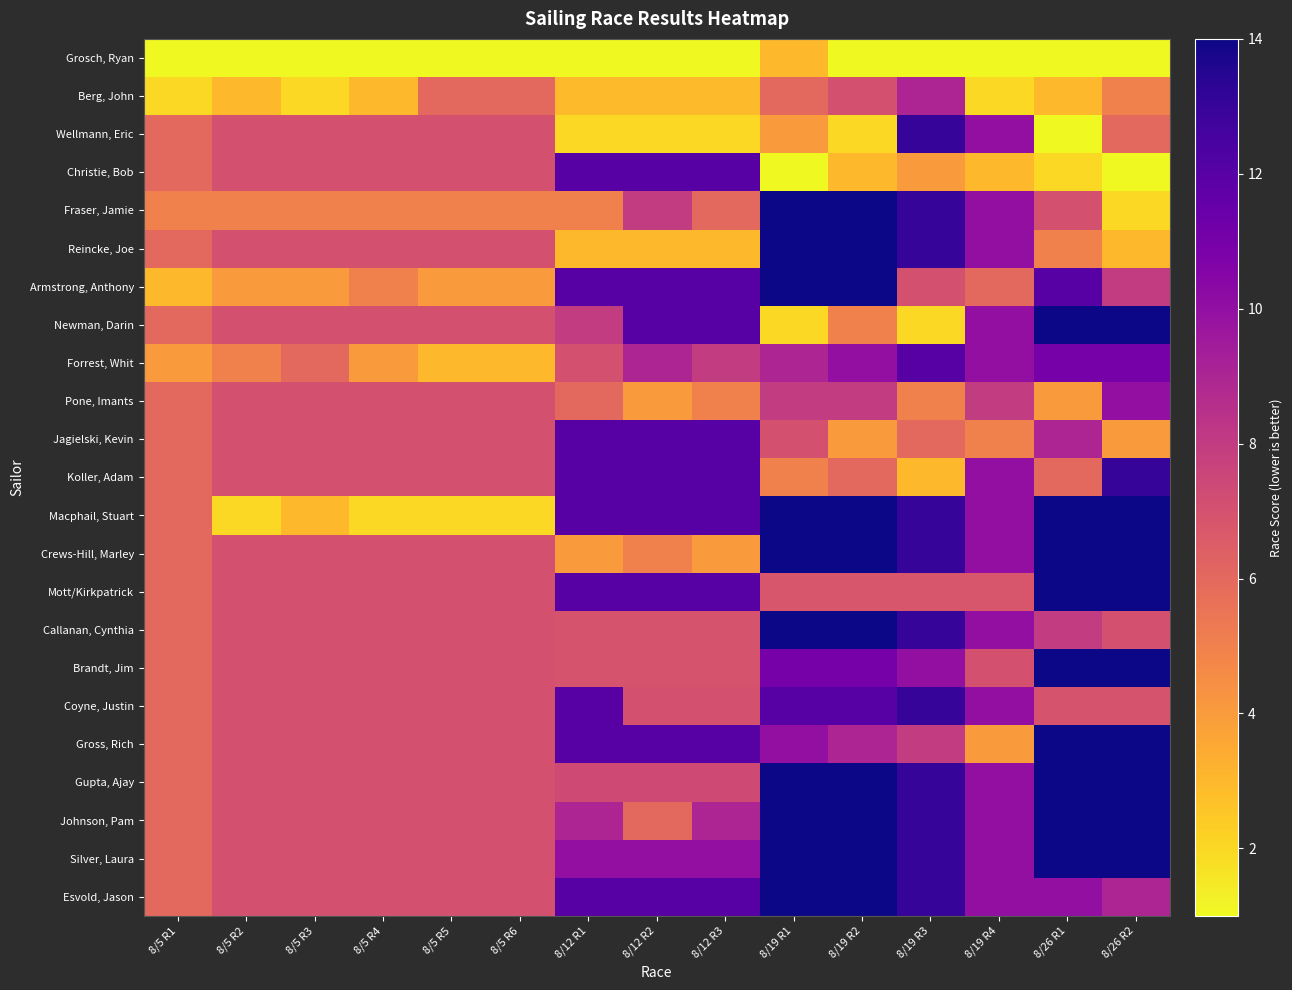

Reading left to right, transcribe all the data shown in this chart.

Grosch, Ryan: 8/5 R1=1.0	8/5 R2=1.0	8/5 R3=1.0	8/5 R4=1.0	8/5 R5=1.0	8/5 R6=1.0	8/12 R1=1.0	8/12 R2=1.0	8/12 R3=1.0	8/19 R1=3.0	8/19 R2=1.0	8/19 R3=1.0	8/19 R4=1.0	8/26 R1=1.0	8/26 R2=1.0
Berg, John: 8/5 R1=2.0	8/5 R2=3.0	8/5 R3=2.0	8/5 R4=3.0	8/5 R5=6.0	8/5 R6=6.0	8/12 R1=2.9	8/12 R2=2.9	8/12 R3=2.9	8/19 R1=6.0	8/19 R2=7.0	8/19 R3=9.0	8/19 R4=2.0	8/26 R1=3.0	8/26 R2=5.0
Wellmann, Eric: 8/5 R1=6.0	8/5 R2=7.0	8/5 R3=7.0	8/5 R4=7.0	8/5 R5=7.0	8/5 R6=7.0	8/12 R1=2.0	8/12 R2=2.0	8/12 R3=2.0	8/19 R1=4.0	8/19 R2=2.0	8/19 R3=13.0	8/19 R4=10.0	8/26 R1=1.0	8/26 R2=6.0
Christie, Bob: 8/5 R1=6.0	8/5 R2=7.0	8/5 R3=7.0	8/5 R4=7.0	8/5 R5=7.0	8/5 R6=7.0	8/12 R1=12.0	8/12 R2=12.0	8/12 R3=12.0	8/19 R1=1.0	8/19 R2=3.0	8/19 R3=4.0	8/19 R4=3.0	8/26 R1=2.0	8/26 R2=1.0
Fraser, Jamie: 8/5 R1=5.0	8/5 R2=5.0	8/5 R3=5.0	8/5 R4=5.0	8/5 R5=5.0	8/5 R6=5.0	8/12 R1=5.0	8/12 R2=8.0	8/12 R3=6.0	8/19 R1=14.0	8/19 R2=14.0	8/19 R3=13.0	8/19 R4=10.0	8/26 R1=7.0	8/26 R2=2.0
Reincke, Joe: 8/5 R1=6.0	8/5 R2=7.0	8/5 R3=7.0	8/5 R4=7.0	8/5 R5=7.0	8/5 R6=7.0	8/12 R1=3.0	8/12 R2=3.0	8/12 R3=3.0	8/19 R1=14.0	8/19 R2=14.0	8/19 R3=13.0	8/19 R4=10.0	8/26 R1=5.0	8/26 R2=3.0
Armstrong, Anthony: 8/5 R1=3.0	8/5 R2=4.0	8/5 R3=4.0	8/5 R4=5.0	8/5 R5=4.0	8/5 R6=4.0	8/12 R1=12.0	8/12 R2=12.0	8/12 R3=12.0	8/19 R1=14.0	8/19 R2=14.0	8/19 R3=7.0	8/19 R4=6.0	8/26 R1=12.0	8/26 R2=8.0
Newman, Darin: 8/5 R1=6.0	8/5 R2=7.0	8/5 R3=7.0	8/5 R4=7.0	8/5 R5=7.0	8/5 R6=7.0	8/12 R1=8.0	8/12 R2=12.0	8/12 R3=12.0	8/19 R1=2.0	8/19 R2=5.0	8/19 R3=2.0	8/19 R4=10.0	8/26 R1=14.0	8/26 R2=14.0
Forrest, Whit: 8/5 R1=4.0	8/5 R2=5.0	8/5 R3=6.0	8/5 R4=4.0	8/5 R5=3.0	8/5 R6=3.0	8/12 R1=7.0	8/12 R2=9.0	8/12 R3=8.0	8/19 R1=9.0	8/19 R2=10.0	8/19 R3=12.0	8/19 R4=10.0	8/26 R1=11.0	8/26 R2=11.0
Pone, Imants: 8/5 R1=6.0	8/5 R2=7.0	8/5 R3=7.0	8/5 R4=7.0	8/5 R5=7.0	8/5 R6=7.0	8/12 R1=6.0	8/12 R2=4.0	8/12 R3=5.0	8/19 R1=8.0	8/19 R2=8.0	8/19 R3=5.0	8/19 R4=8.0	8/26 R1=4.0	8/26 R2=10.0
Jagielski, Kevin: 8/5 R1=6.0	8/5 R2=7.0	8/5 R3=7.0	8/5 R4=7.0	8/5 R5=7.0	8/5 R6=7.0	8/12 R1=12.0	8/12 R2=12.0	8/12 R3=12.0	8/19 R1=7.0	8/19 R2=4.0	8/19 R3=6.0	8/19 R4=5.0	8/26 R1=9.0	8/26 R2=4.0
Koller, Adam: 8/5 R1=6.0	8/5 R2=7.0	8/5 R3=7.0	8/5 R4=7.0	8/5 R5=7.0	8/5 R6=7.0	8/12 R1=12.0	8/12 R2=12.0	8/12 R3=12.0	8/19 R1=5.0	8/19 R2=6.0	8/19 R3=3.0	8/19 R4=10.0	8/26 R1=6.0	8/26 R2=13.0
Macphail, Stuart: 8/5 R1=6.0	8/5 R2=2.0	8/5 R3=3.0	8/5 R4=2.0	8/5 R5=2.0	8/5 R6=2.0	8/12 R1=12.0	8/12 R2=12.0	8/12 R3=12.0	8/19 R1=14.0	8/19 R2=14.0	8/19 R3=13.0	8/19 R4=10.0	8/26 R1=14.0	8/26 R2=14.0
Crews-Hill, Marley: 8/5 R1=6.0	8/5 R2=7.0	8/5 R3=7.0	8/5 R4=7.0	8/5 R5=7.0	8/5 R6=7.0	8/12 R1=4.0	8/12 R2=5.0	8/12 R3=4.0	8/19 R1=14.0	8/19 R2=14.0	8/19 R3=13.0	8/19 R4=10.0	8/26 R1=14.0	8/26 R2=14.0
Mott/Kirkpatrick: 8/5 R1=6.0	8/5 R2=7.0	8/5 R3=7.0	8/5 R4=7.0	8/5 R5=7.0	8/5 R6=7.0	8/12 R1=12.0	8/12 R2=12.0	8/12 R3=12.0	8/19 R1=6.8	8/19 R2=6.8	8/19 R3=6.8	8/19 R4=6.8	8/26 R1=14.0	8/26 R2=14.0
Callanan, Cynthia: 8/5 R1=6.0	8/5 R2=7.0	8/5 R3=7.0	8/5 R4=7.0	8/5 R5=7.0	8/5 R6=7.0	8/12 R1=6.9	8/12 R2=6.9	8/12 R3=6.9	8/19 R1=14.0	8/19 R2=14.0	8/19 R3=13.0	8/19 R4=10.0	8/26 R1=8.0	8/26 R2=7.0
Brandt, Jim: 8/5 R1=6.0	8/5 R2=7.0	8/5 R3=7.0	8/5 R4=7.0	8/5 R5=7.0	8/5 R6=7.0	8/12 R1=6.9	8/12 R2=6.9	8/12 R3=6.9	8/19 R1=11.0	8/19 R2=11.0	8/19 R3=10.0	8/19 R4=7.0	8/26 R1=14.0	8/26 R2=14.0
Coyne, Justin: 8/5 R1=6.0	8/5 R2=7.0	8/5 R3=7.0	8/5 R4=7.0	8/5 R5=7.0	8/5 R6=7.0	8/12 R1=12.0	8/12 R2=7.0	8/12 R3=7.0	8/19 R1=12.0	8/19 R2=12.0	8/19 R3=13.0	8/19 R4=10.0	8/26 R1=6.9	8/26 R2=6.9
Gross, Rich: 8/5 R1=6.0	8/5 R2=7.0	8/5 R3=7.0	8/5 R4=7.0	8/5 R5=7.0	8/5 R6=7.0	8/12 R1=12.0	8/12 R2=12.0	8/12 R3=12.0	8/19 R1=10.0	8/19 R2=9.0	8/19 R3=8.0	8/19 R4=4.0	8/26 R1=14.0	8/26 R2=14.0
Gupta, Ajay: 8/5 R1=6.0	8/5 R2=7.0	8/5 R3=7.0	8/5 R4=7.0	8/5 R5=7.0	8/5 R6=7.0	8/12 R1=7.3	8/12 R2=7.3	8/12 R3=7.3	8/19 R1=14.0	8/19 R2=14.0	8/19 R3=13.0	8/19 R4=10.0	8/26 R1=14.0	8/26 R2=14.0
Johnson, Pam: 8/5 R1=6.0	8/5 R2=7.0	8/5 R3=7.0	8/5 R4=7.0	8/5 R5=7.0	8/5 R6=7.0	8/12 R1=9.0	8/12 R2=6.0	8/12 R3=9.0	8/19 R1=14.0	8/19 R2=14.0	8/19 R3=13.0	8/19 R4=10.0	8/26 R1=14.0	8/26 R2=14.0
Silver, Laura: 8/5 R1=6.0	8/5 R2=7.0	8/5 R3=7.0	8/5 R4=7.0	8/5 R5=7.0	8/5 R6=7.0	8/12 R1=10.0	8/12 R2=10.0	8/12 R3=10.0	8/19 R1=14.0	8/19 R2=14.0	8/19 R3=13.0	8/19 R4=10.0	8/26 R1=14.0	8/26 R2=14.0
Esvold, Jason: 8/5 R1=6.0	8/5 R2=7.0	8/5 R3=7.0	8/5 R4=7.0	8/5 R5=7.0	8/5 R6=7.0	8/12 R1=12.0	8/12 R2=12.0	8/12 R3=12.0	8/19 R1=14.0	8/19 R2=14.0	8/19 R3=13.0	8/19 R4=10.0	8/26 R1=10.0	8/26 R2=9.0